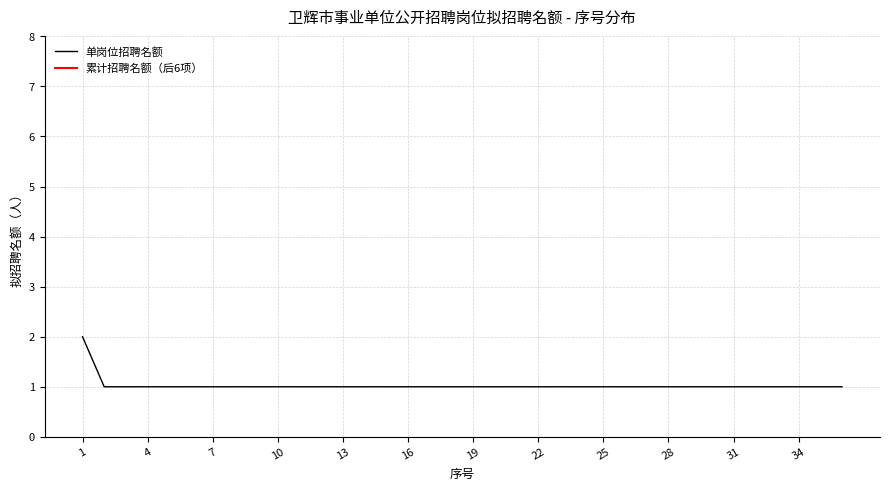

True or false: the data has more than 2 interior local peaks.

False